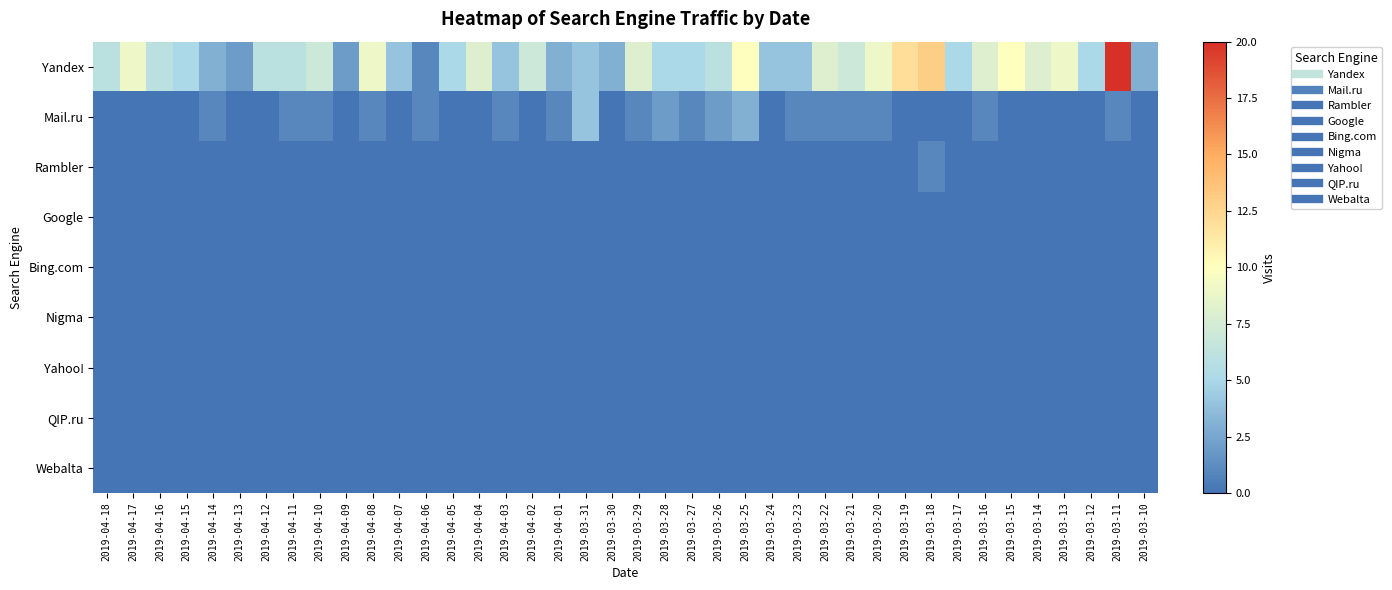

Count the number of data series in this chart.

9